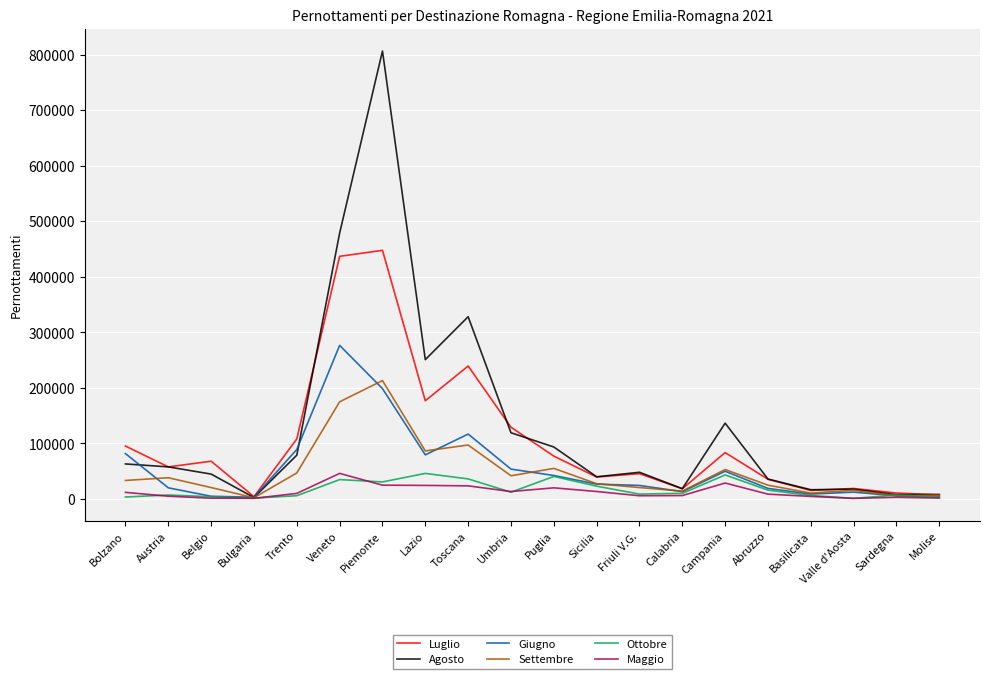

What is the difference between the highest and lowest values at Molise?

6574